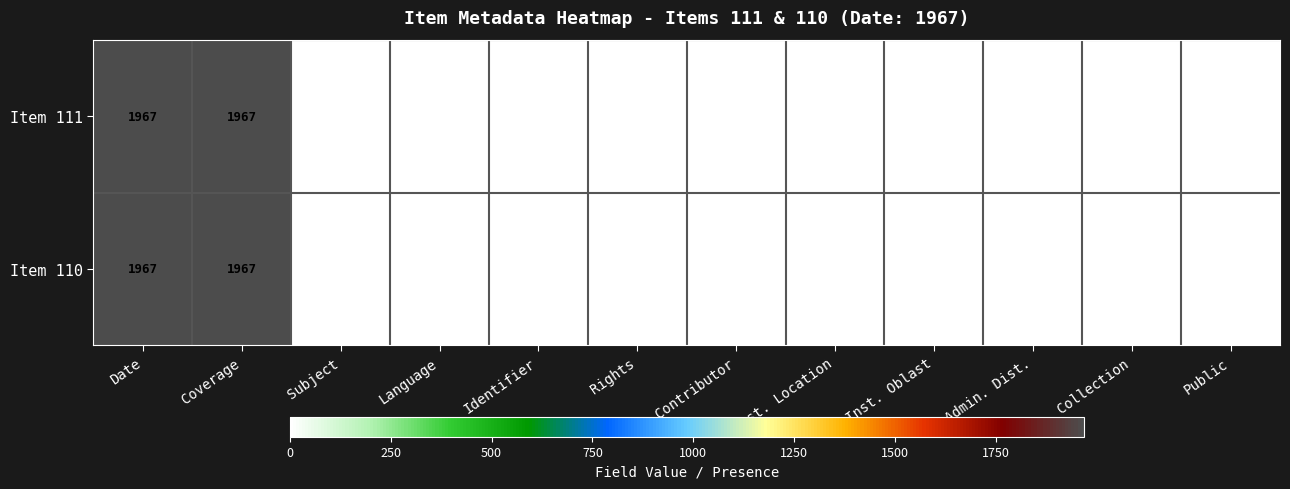

Count the number of data series in this chart.

2